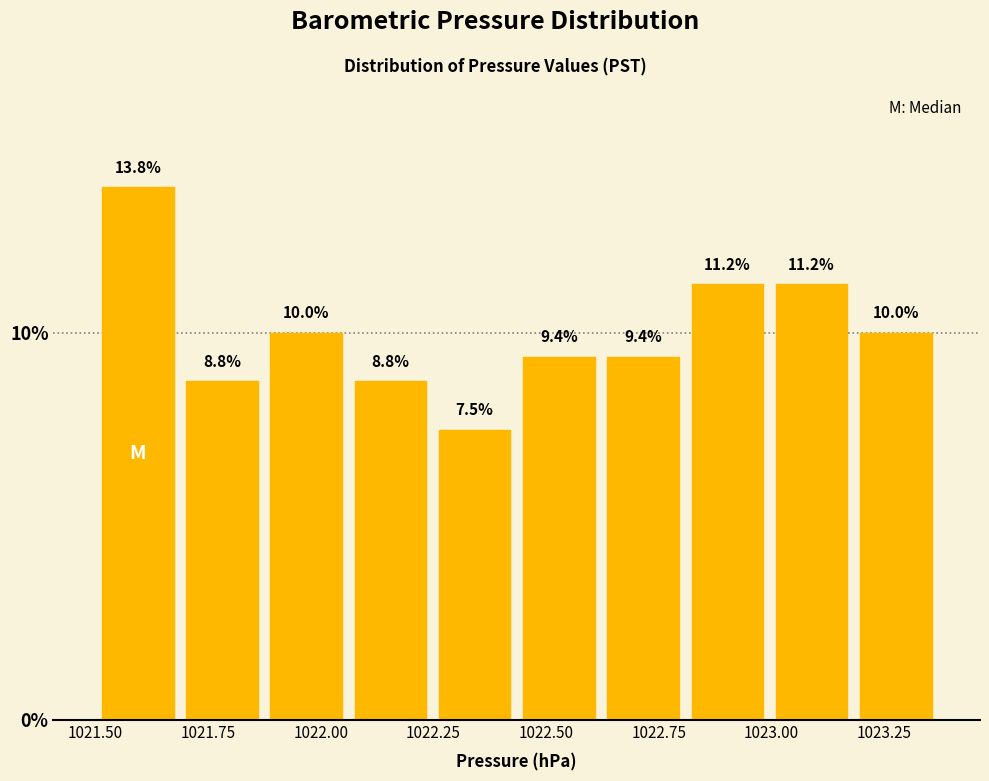

Around what value on the x-axis is the tallest bar? Give the approximate position of its centre, as read against the axis.

1021.60